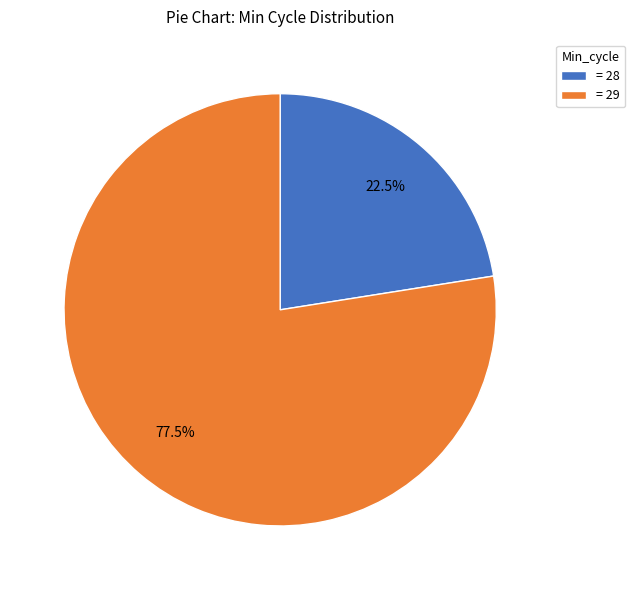

Rank the categories by value from lowest to highest.

= 28, = 29